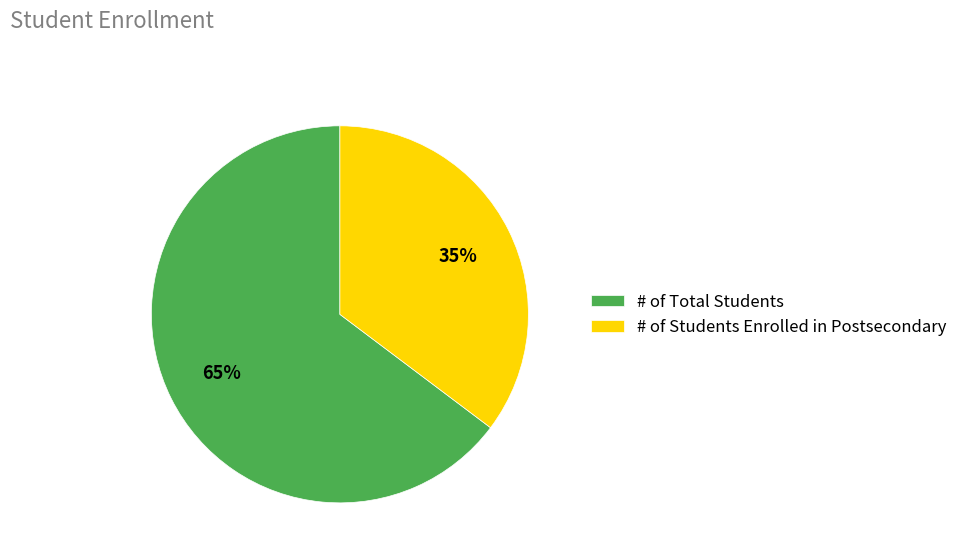

True or false: # of Total Students accounts for 65% of the total.

True